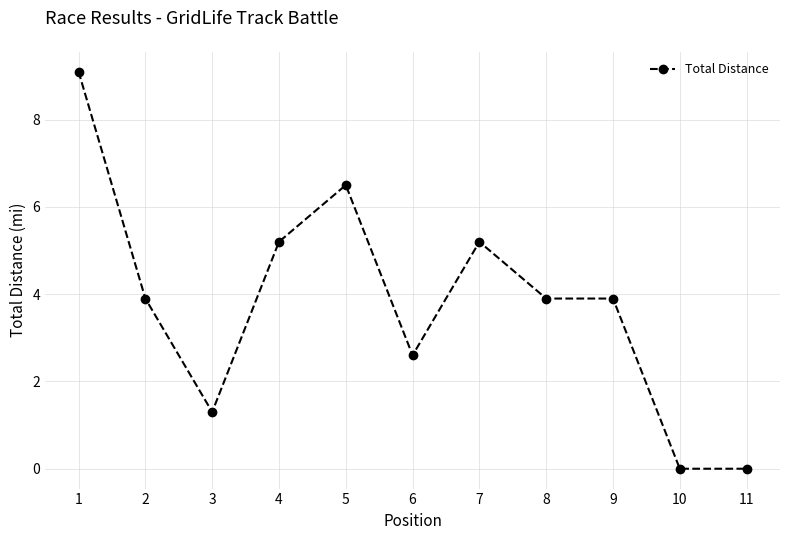

What is the difference between the maximum and minimum values?

9.1